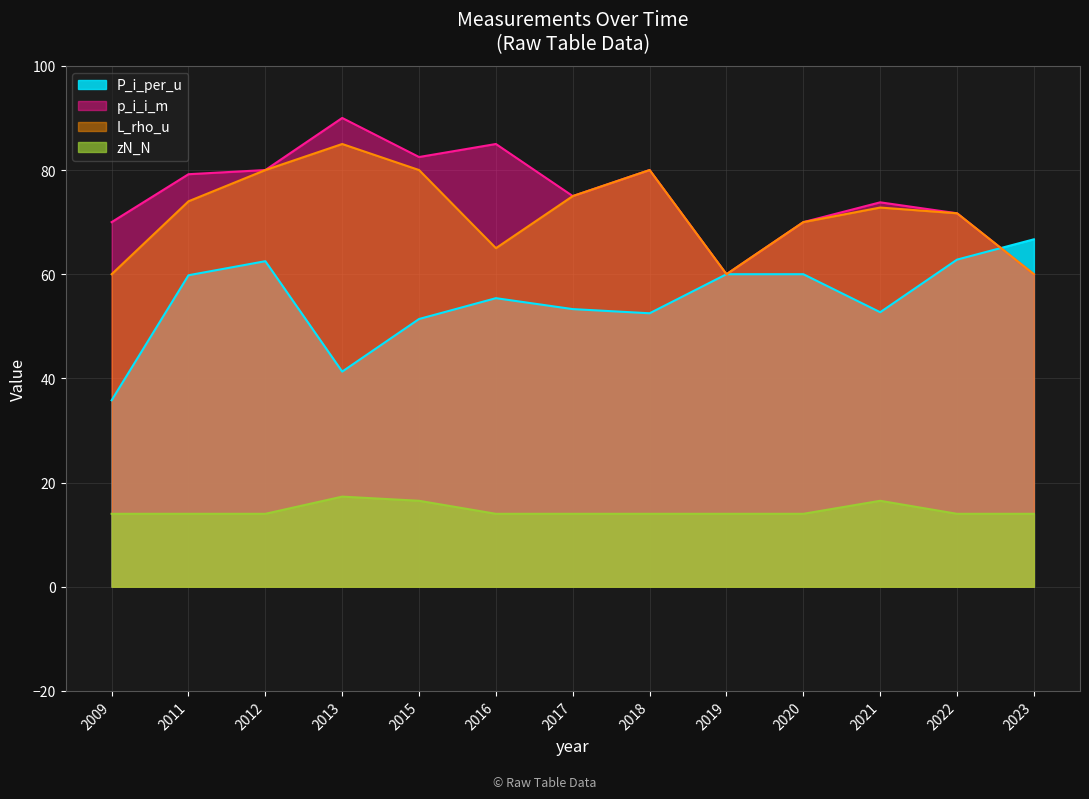

What is the value of the P_i_per_u point at the 11th from the left?

52.7